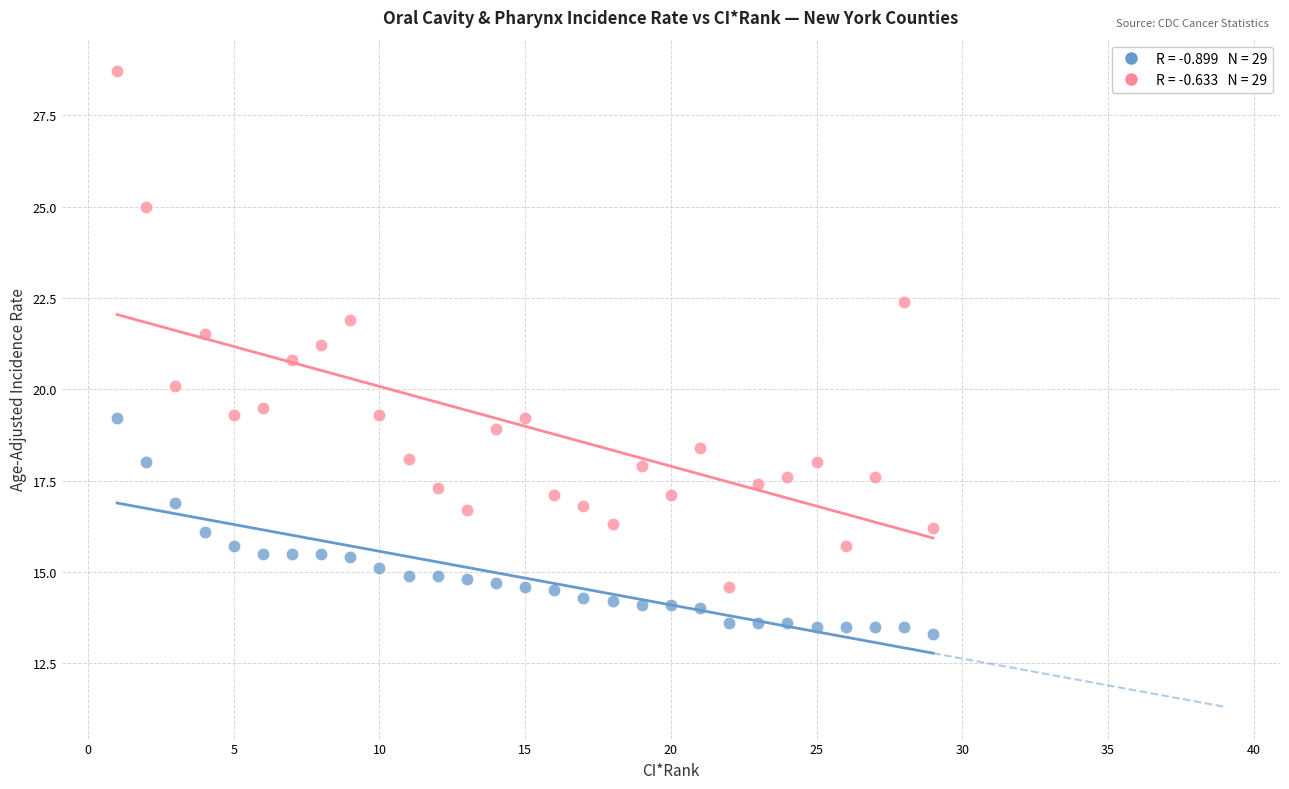

Across all data points, what is the range of Y values (max minus min)?

15.4